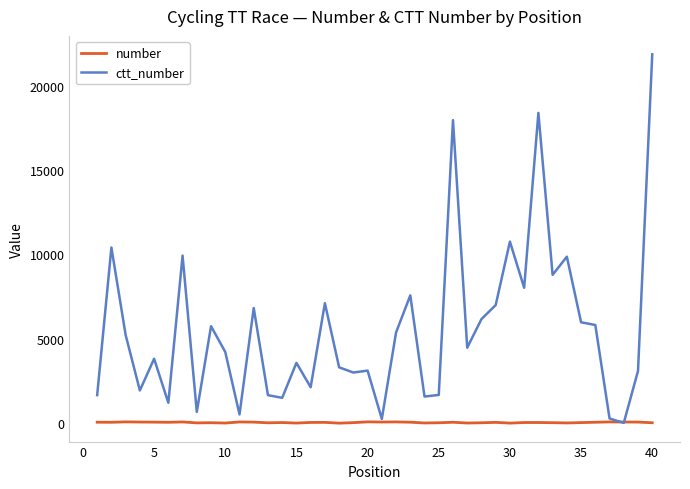

What is the greatest value displayed?

21850